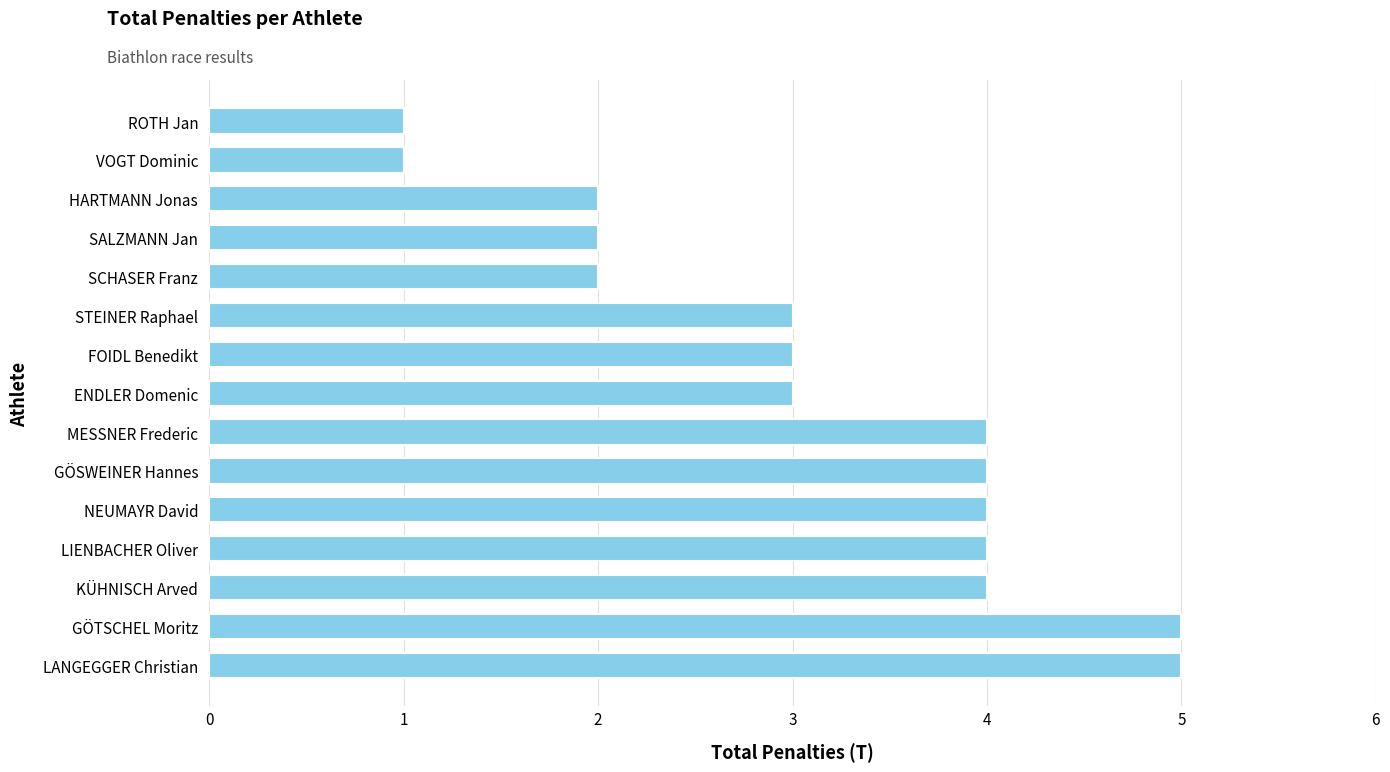

Reading top to bottom, what are all the values shown in this chart?

ROTH Jan=1	VOGT Dominic=1	HARTMANN Jonas=2	SALZMANN Jan=2	SCHASER Franz=2	STEINER Raphael=3	FOIDL Benedikt=3	ENDLER Domenic=3	MESSNER Frederic=4	GÖSWEINER Hannes=4	NEUMAYR David=4	LIENBACHER Oliver=4	KÜHNISCH Arved=4	GÖTSCHEL Moritz=5	LANGEGGER Christian=5